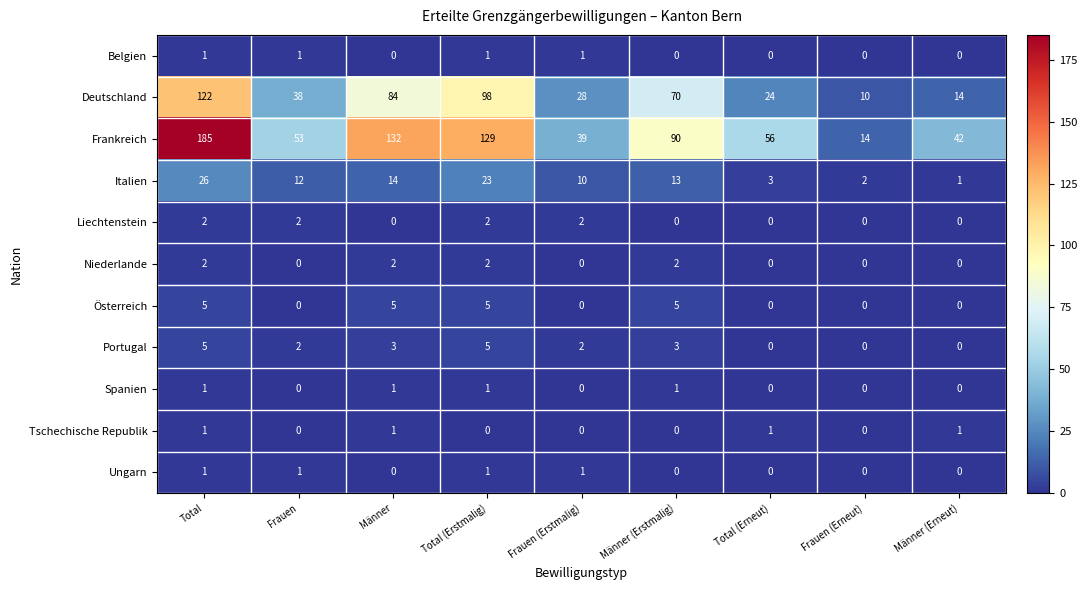

Between Total (Erstmalig) and Männer (Erneut), which series saw the biggest shift?

Frankreich